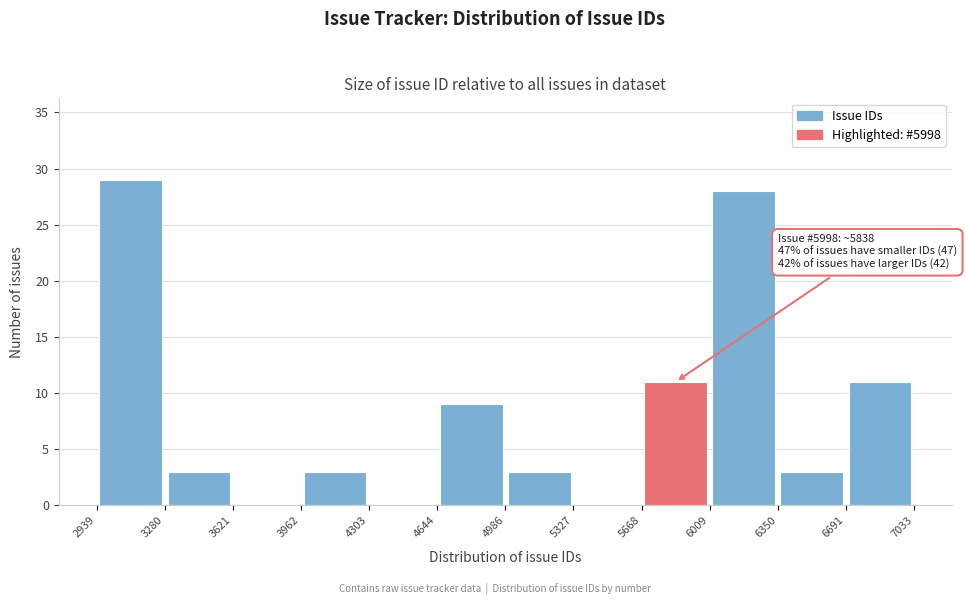

Which range on the x-axis has the tallest bar?

2939 to 3280